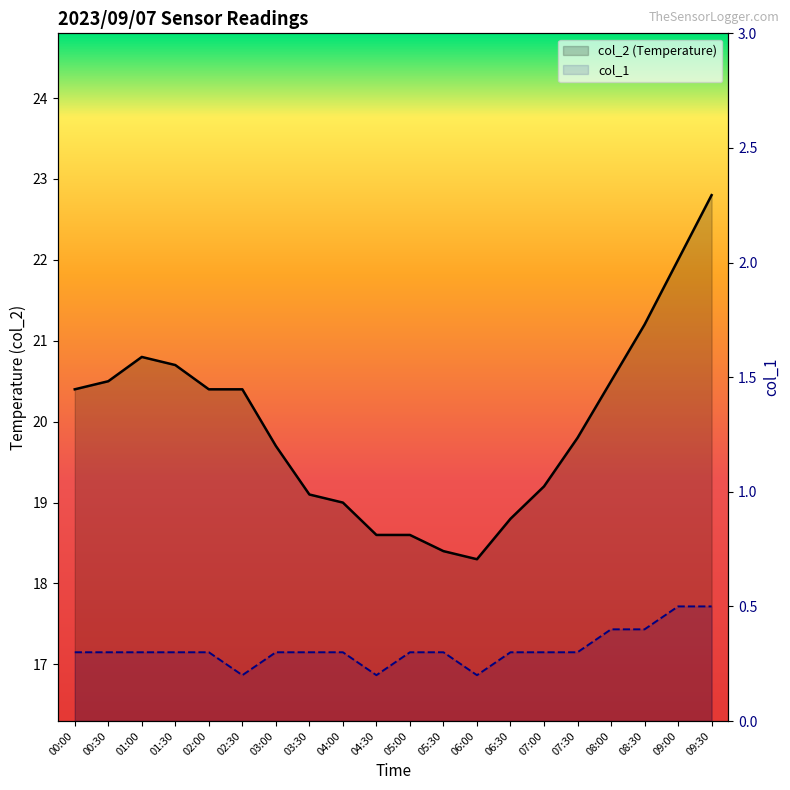

What is the highest value of the col_1 series?

0.5